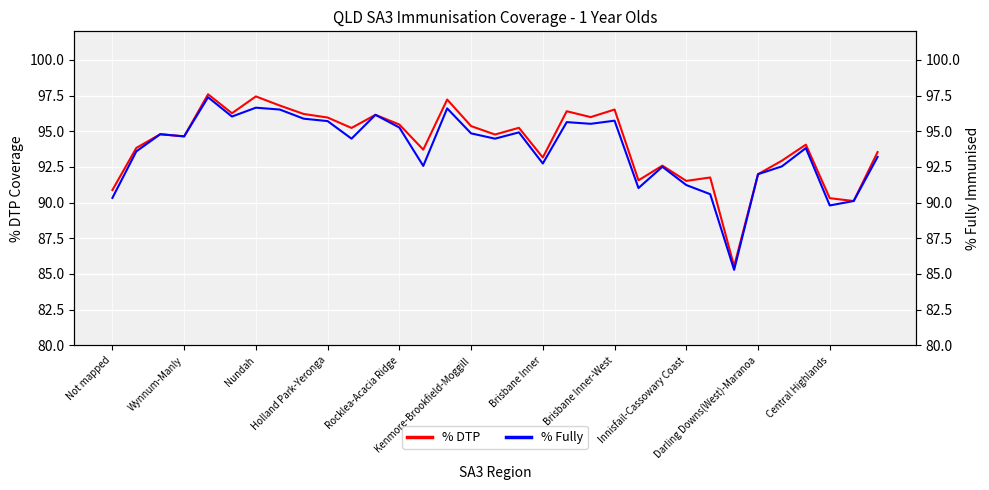

What is the maximum value for % DTP?

97.6